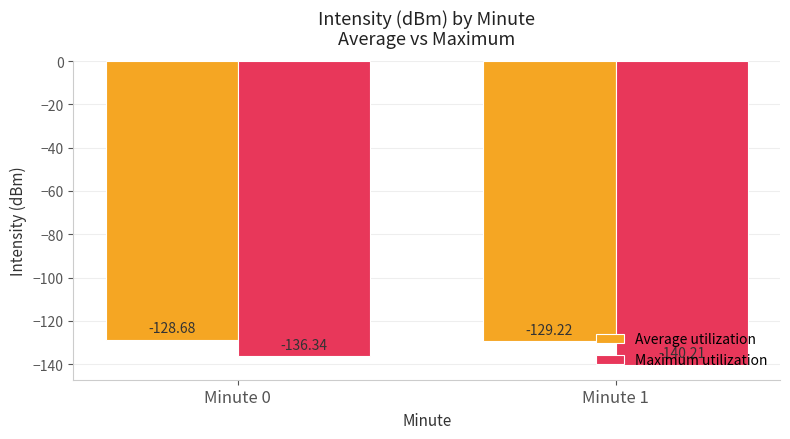

Is the value of Average utilization at Minute 0 greater than the value of Maximum utilization at Minute 1?

Yes